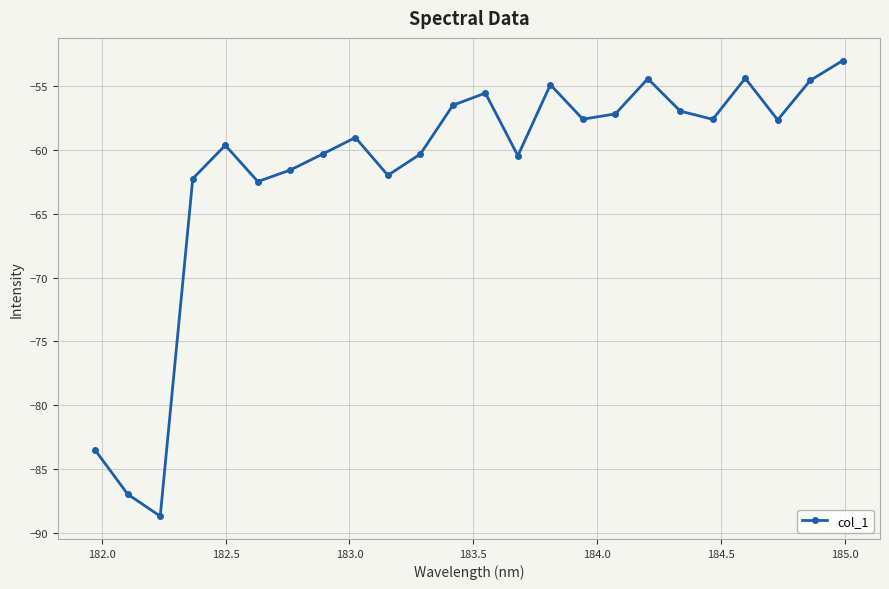

What is the sum of all values?

-1477.5